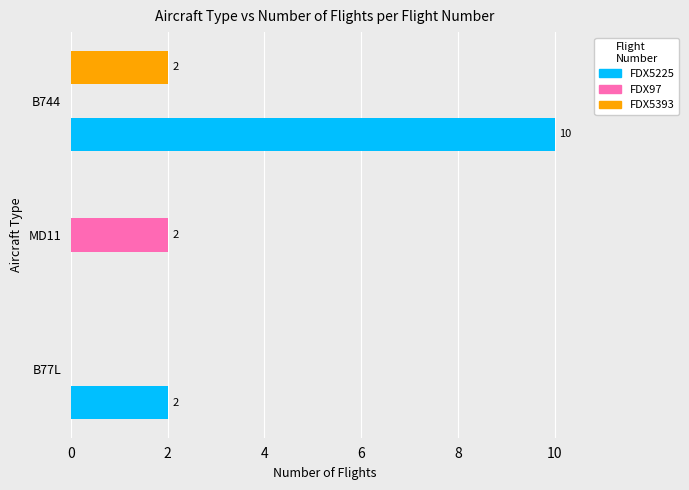

The FDX5225 series shows 10 at B744. True or false?

True